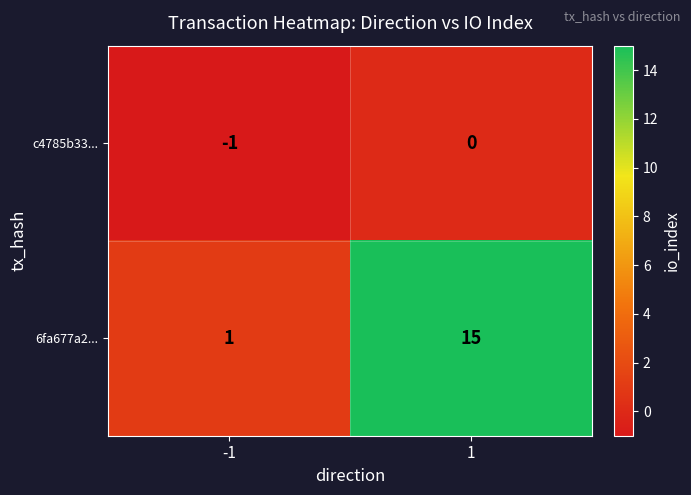

Which series has the largest total across all categories?

6fa677a2...